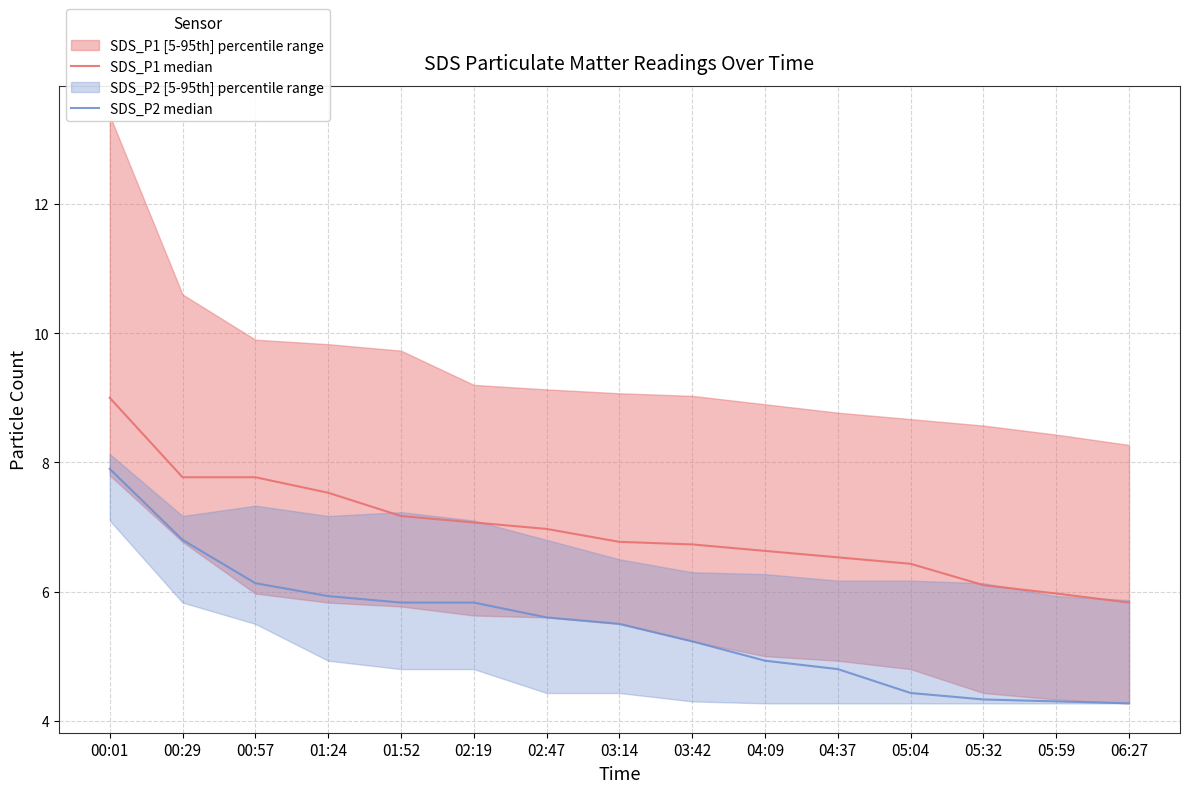

List the series in order of their overall mean, highest first.

SDS_P1 median, SDS_P2 median